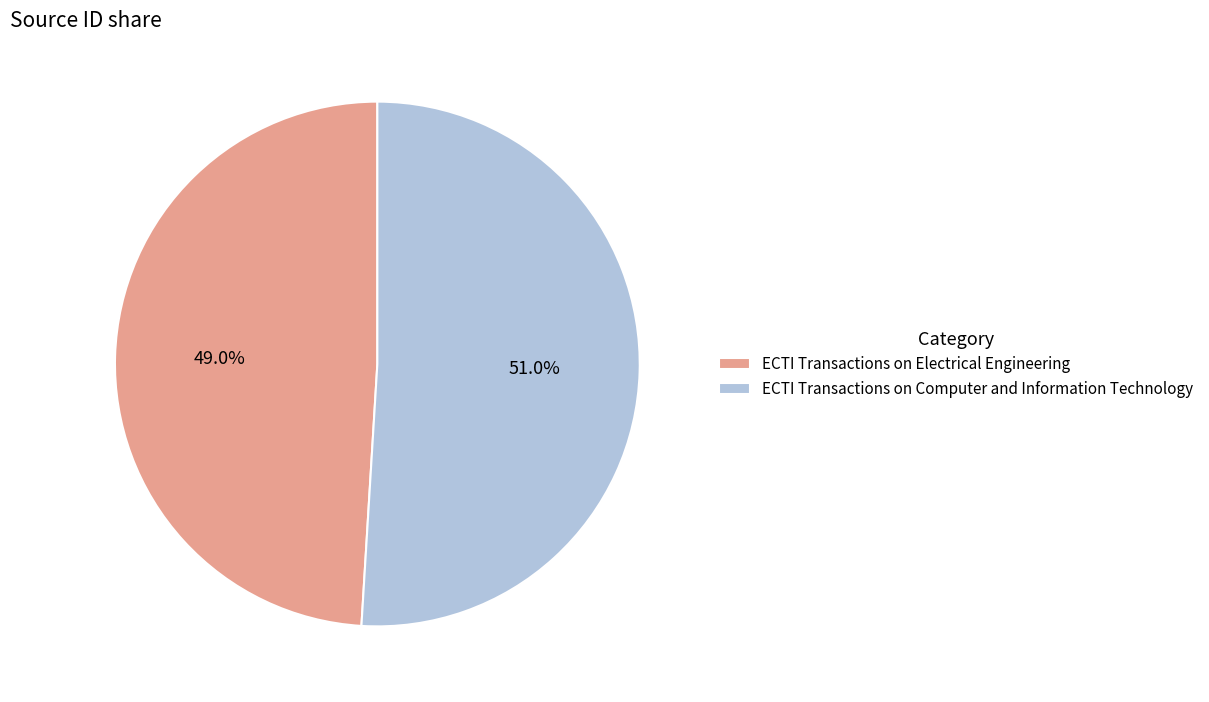

Rank the categories by value from highest to lowest.

ECTI Transactions on Computer and Information Technology, ECTI Transactions on Electrical Engineering